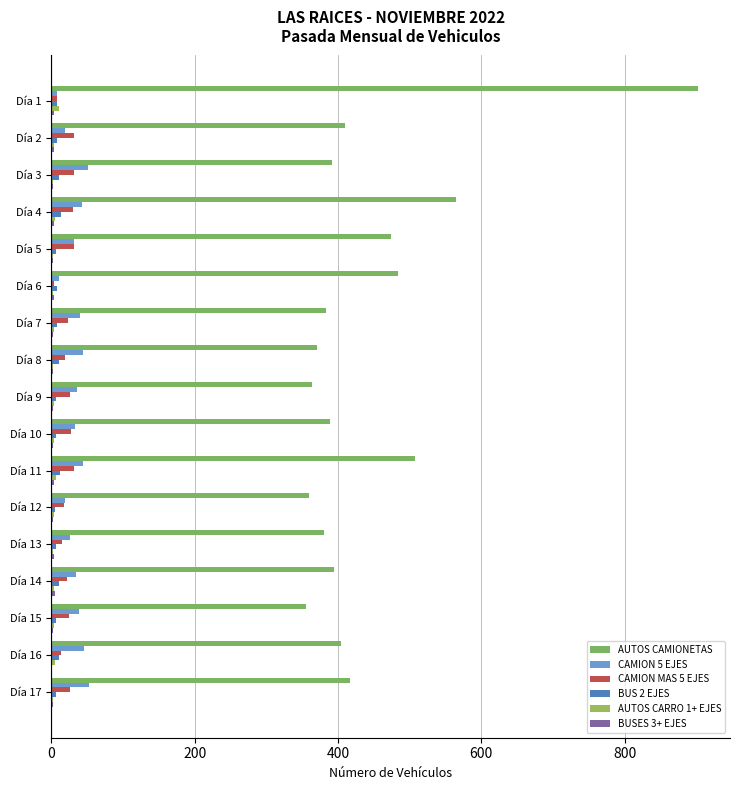

How many categories are shown in the chart?

17